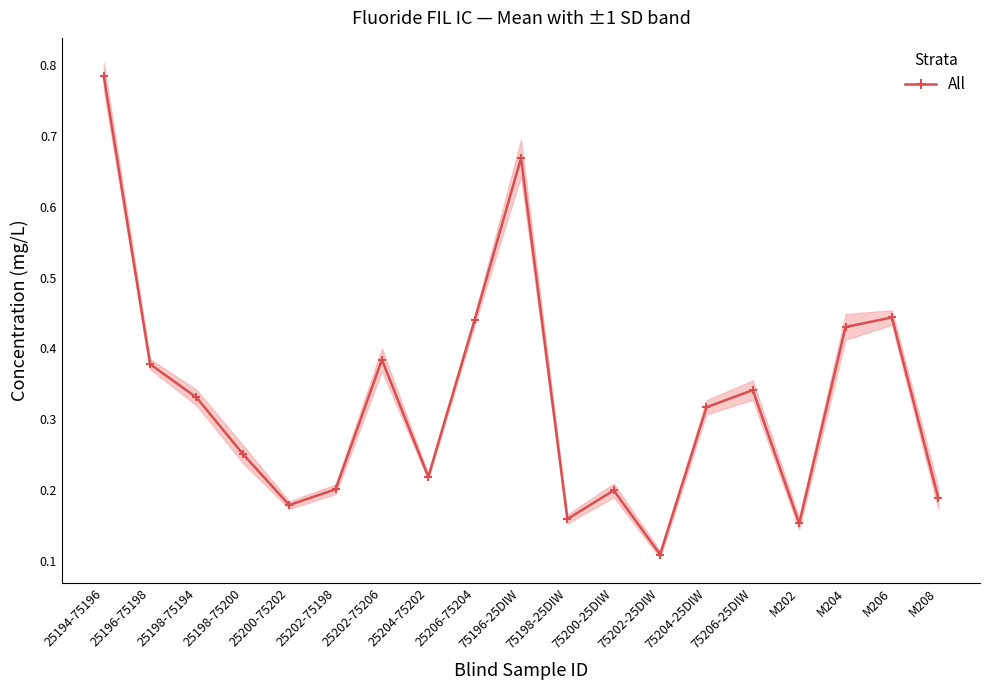

Reading left to right, transcribe all the data shown in this chart.

0.8	0.4	0.3	0.3	0.2	0.2	0.4	0.2	0.4	0.7	0.2	0.2	0.1	0.3	0.3	0.2	0.4	0.4	0.2